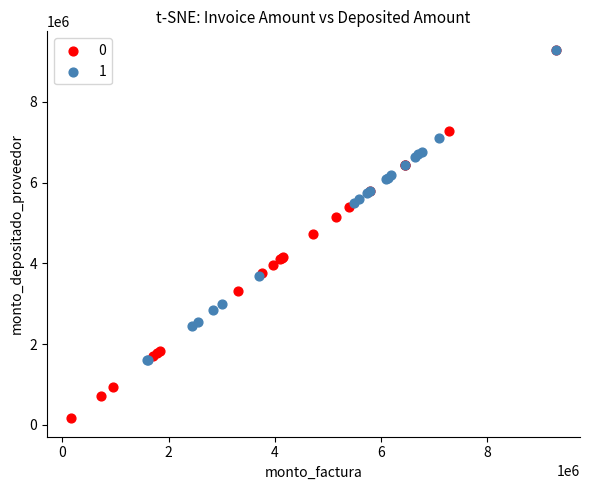

Which series reaches the minimum Y coordinate?

0